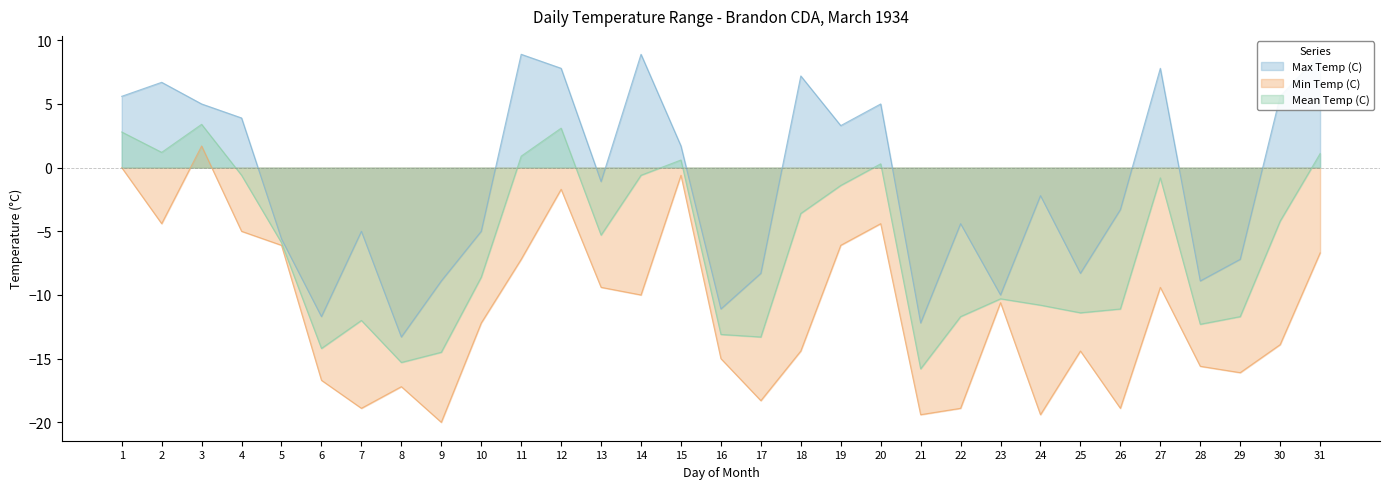

What is the minimum value shown in the chart?

-20.0